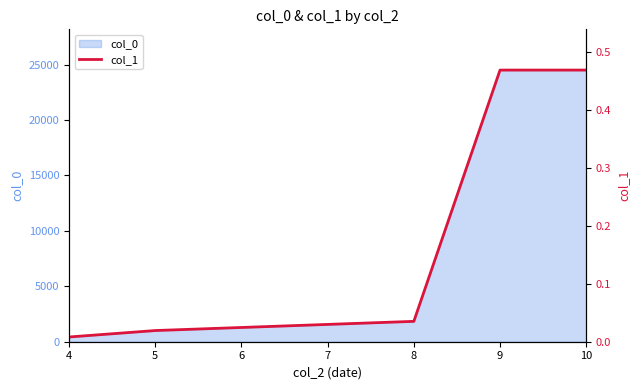

The value of col_0 at 9 is 38563.4. True or false?

False